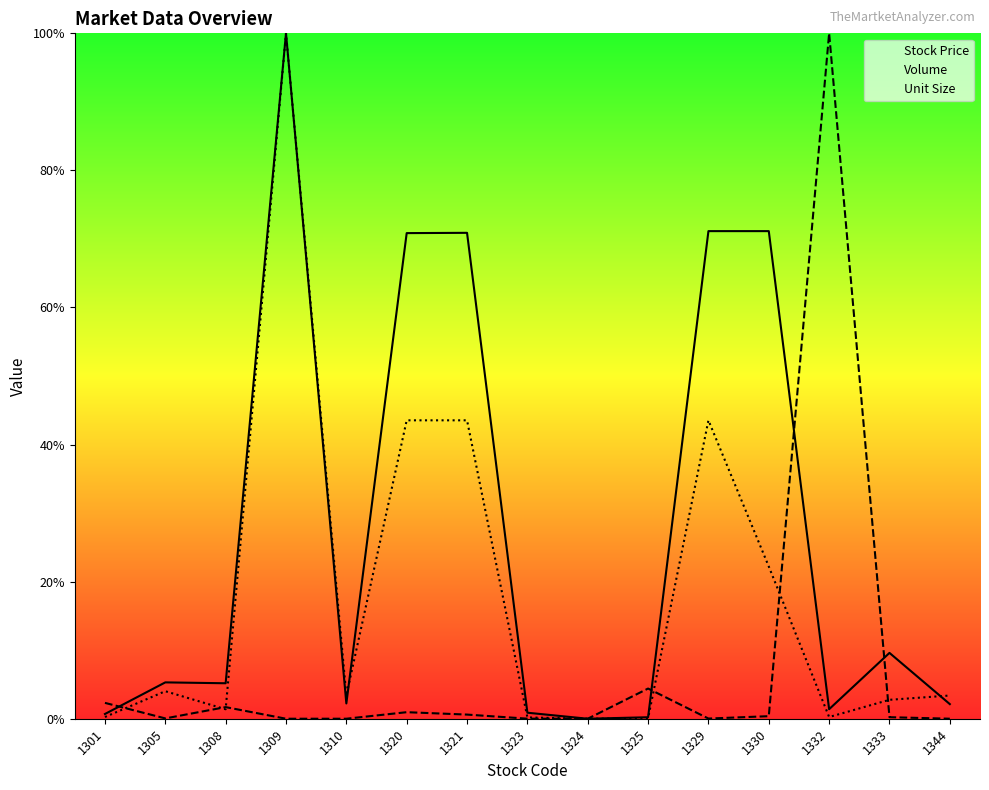

Is this an area chart (filled region under the line)?

No